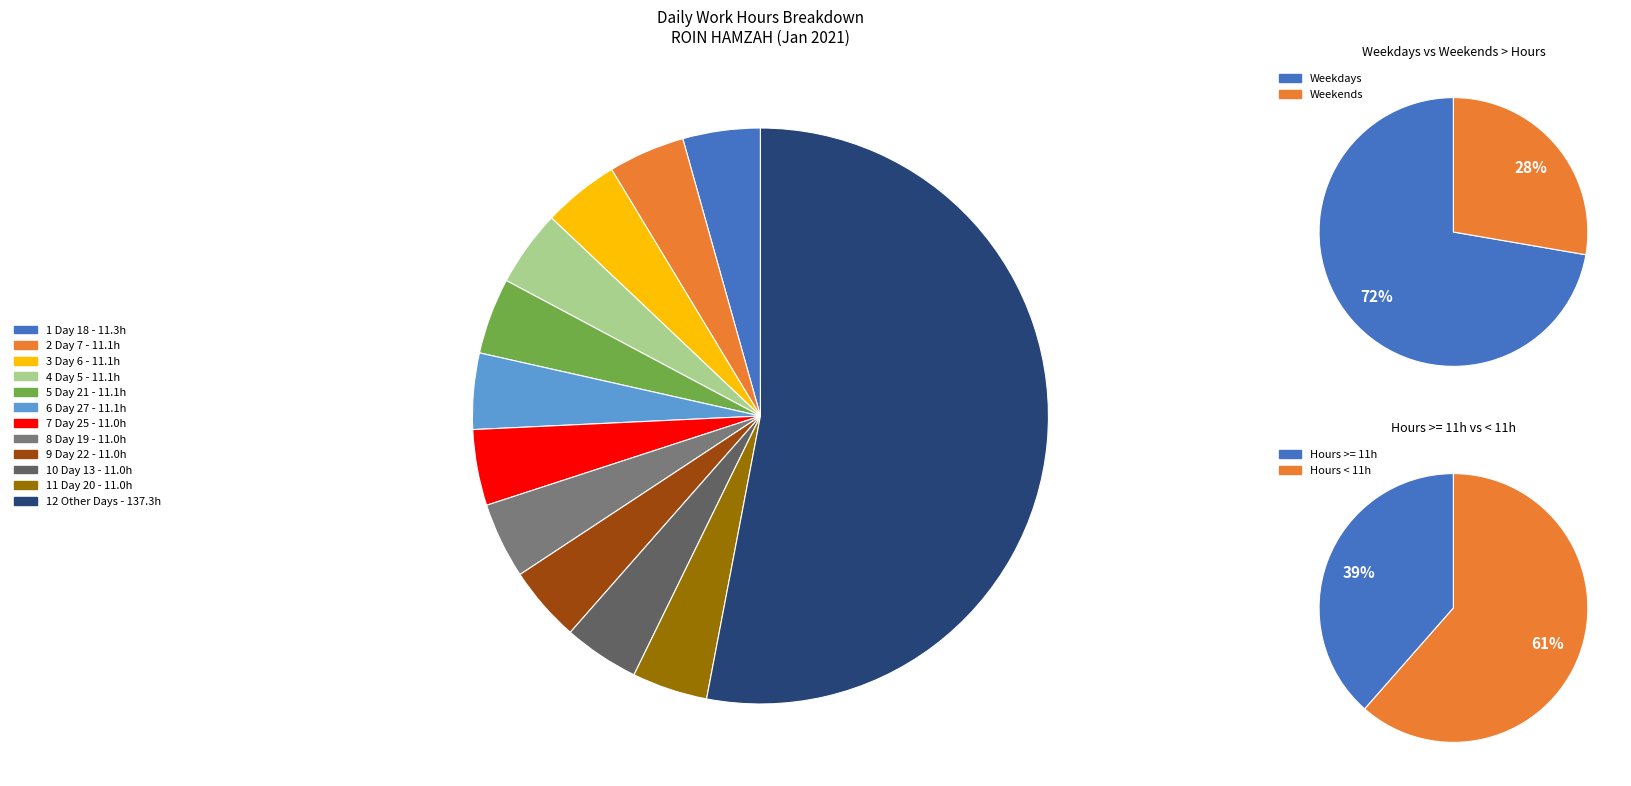

Does 10 represent more than half of the total?

No